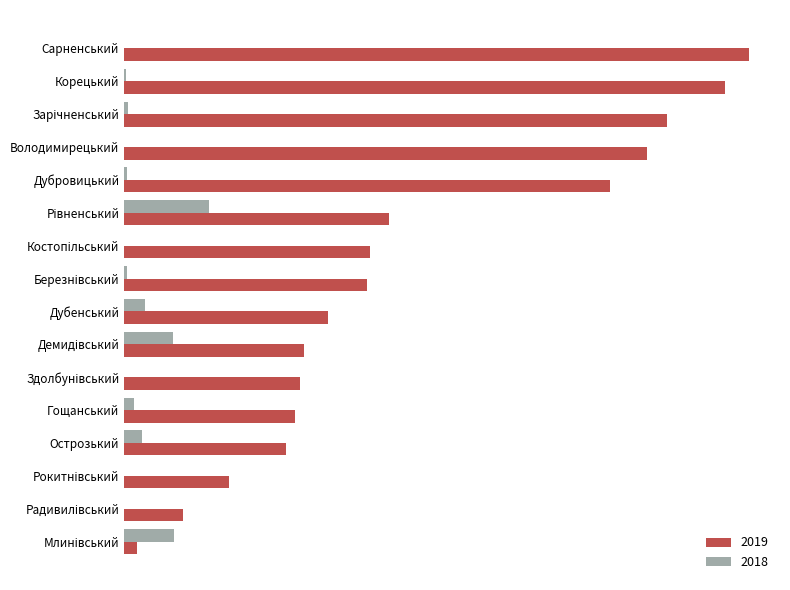

Which has a higher value, Березнівський or Корецький?

Корецький